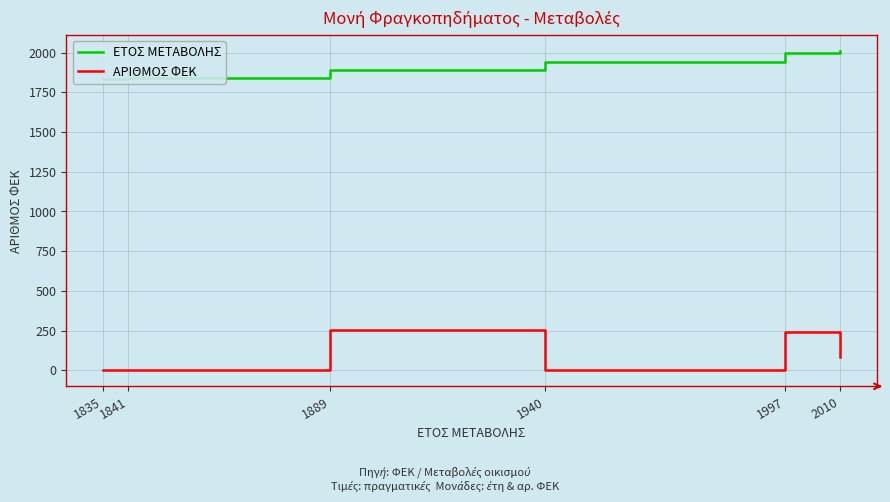

What is the difference between the second highest and minimum values in the ΕΤΟΣ ΜΕΤΑΒΟΛΗΣ series?

162